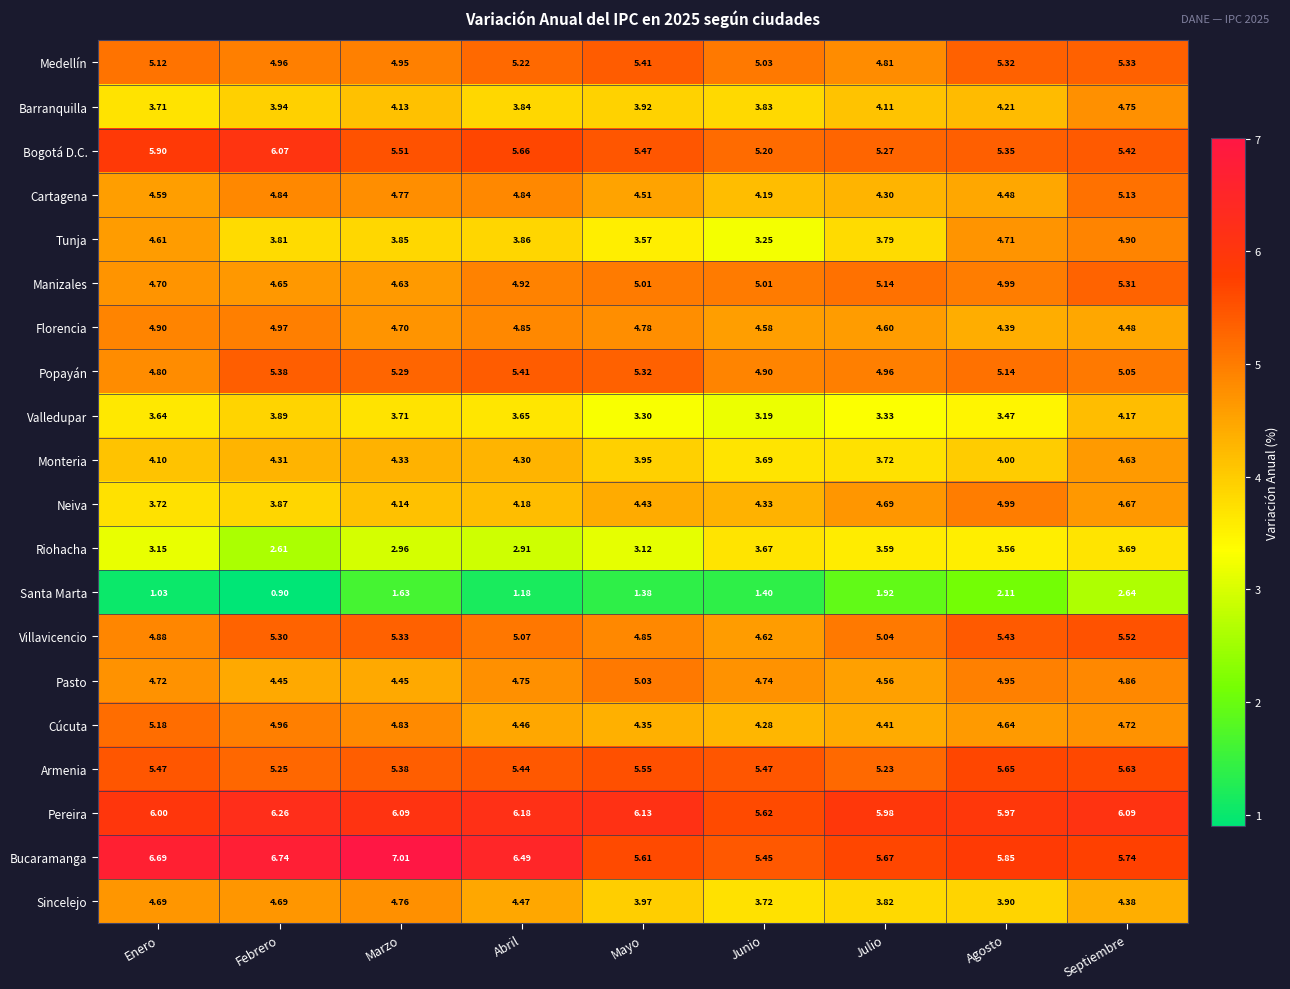

Which category has the lowest value across all series?

Febrero